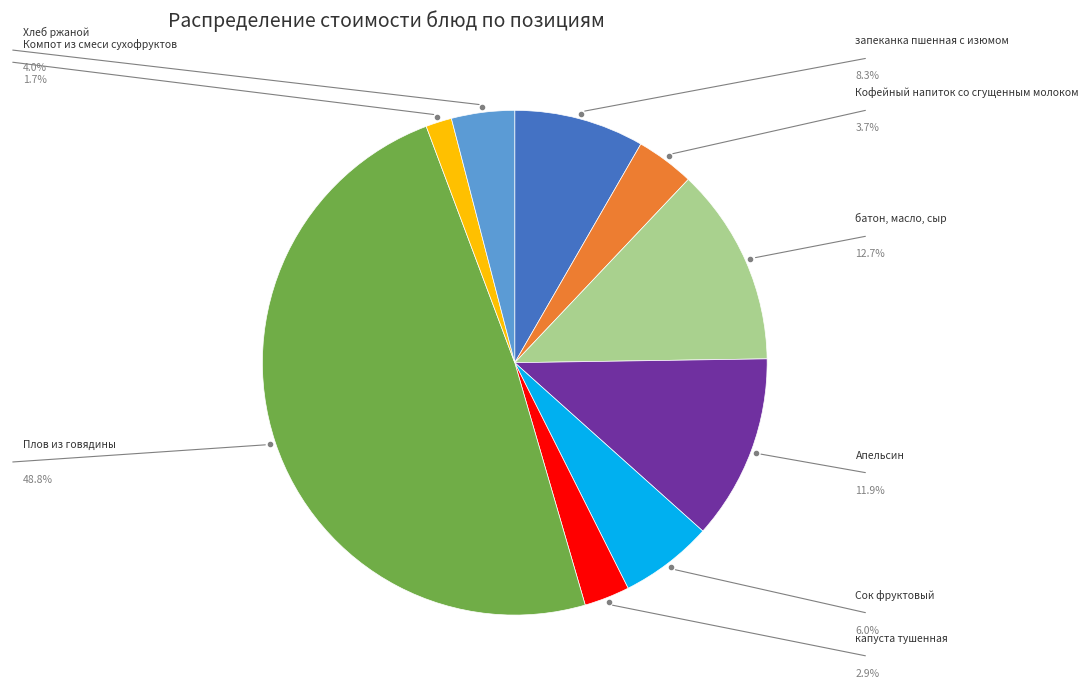

Does any single category account for the majority?

No